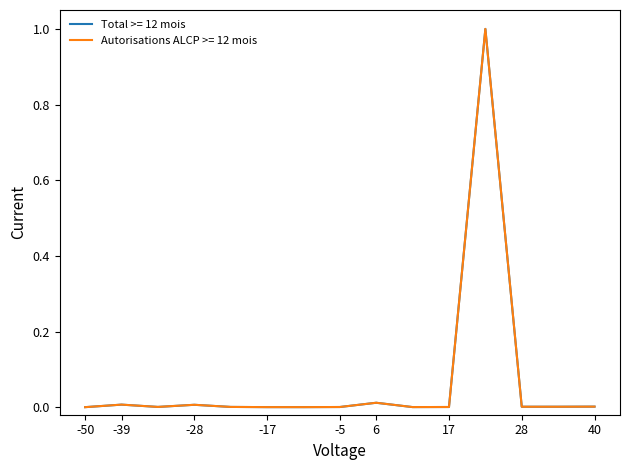

What is the greatest value displayed?

1.0